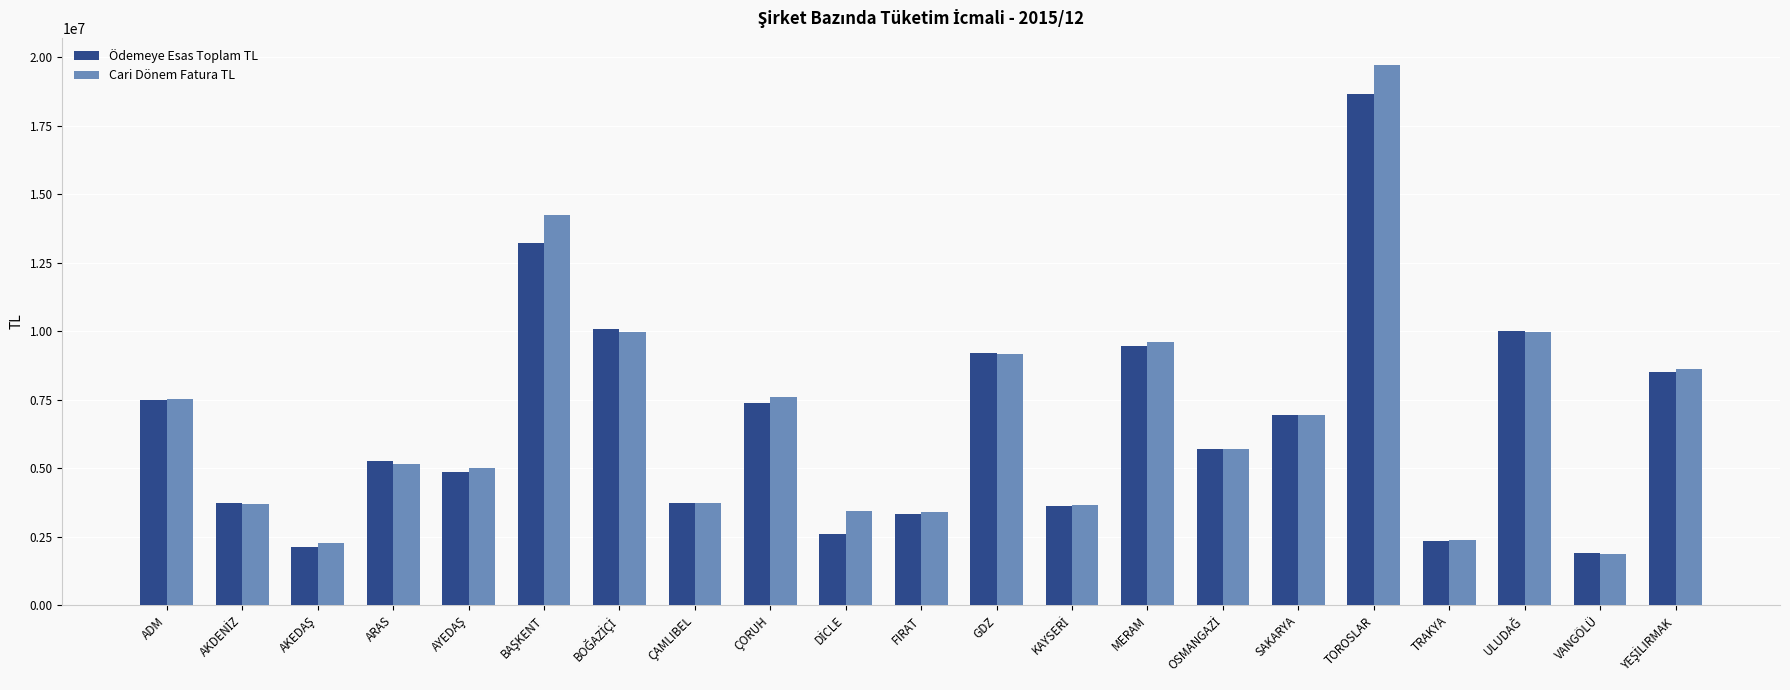

What are all the series names shown in the legend?

Ödemeye Esas Toplam TL, Cari Dönem Fatura TL